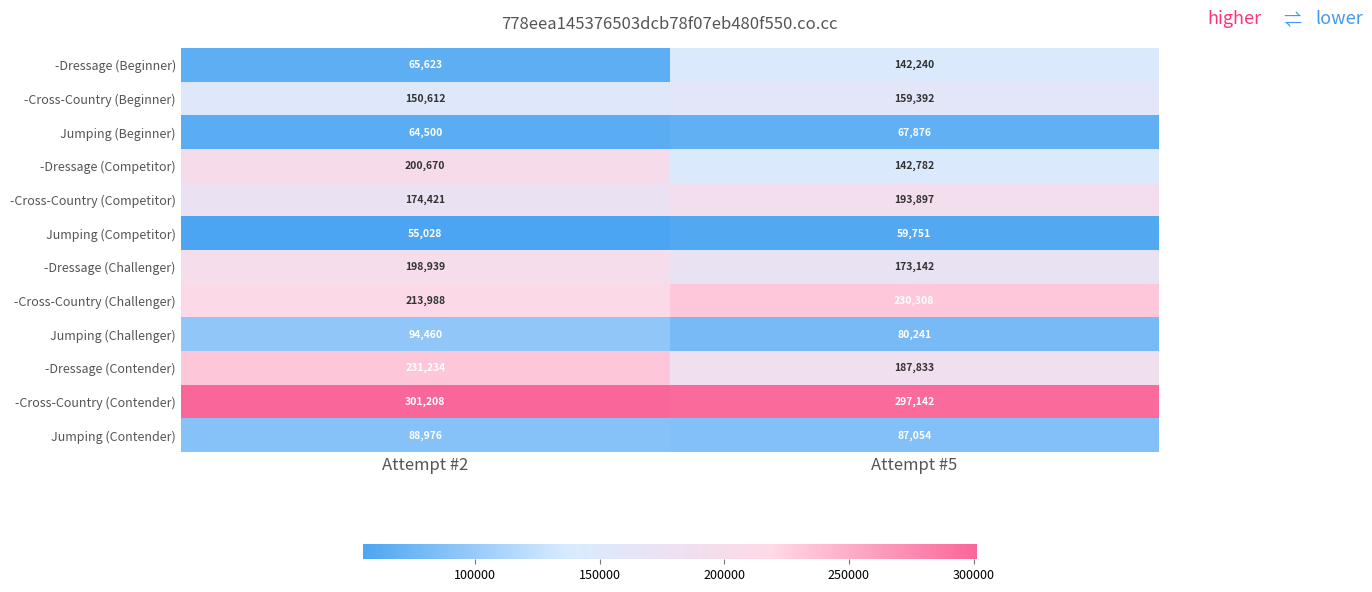

Is it true that -Dressage (Beginner) equals 34196 at Attempt #5?

False